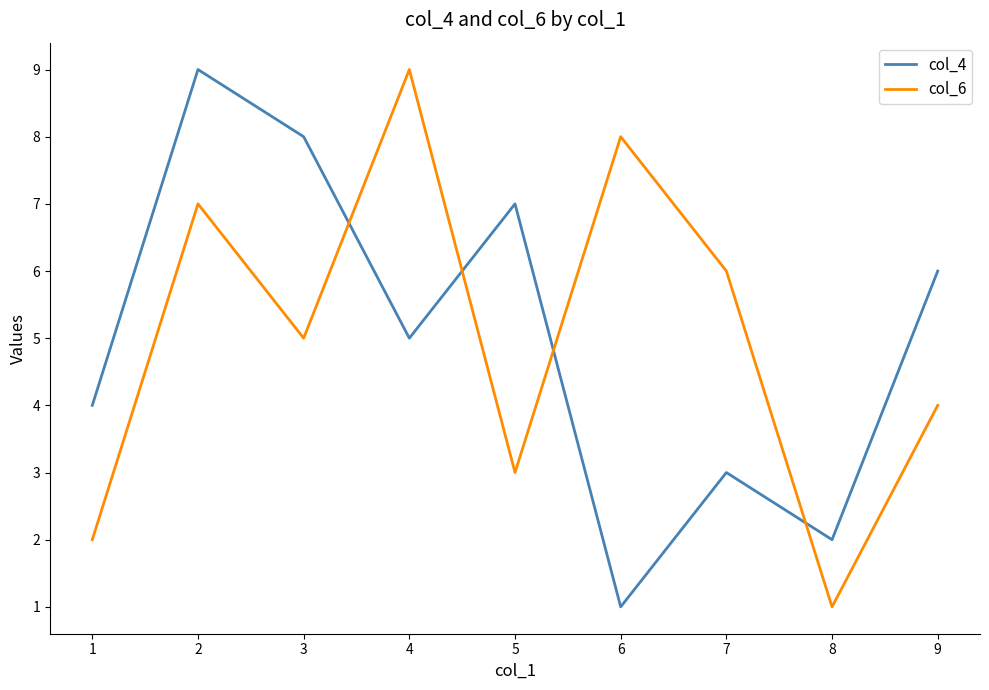

Which series changed the most between 1 and 8?

col_4